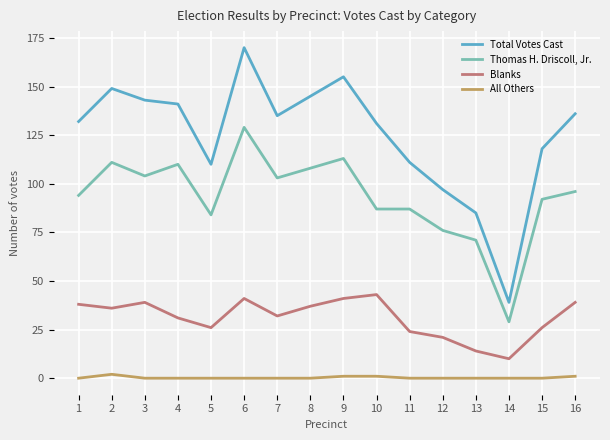

Is the value of Total Votes Cast at 5 greater than the value of Thomas H. Driscoll, Jr. at 3?

Yes